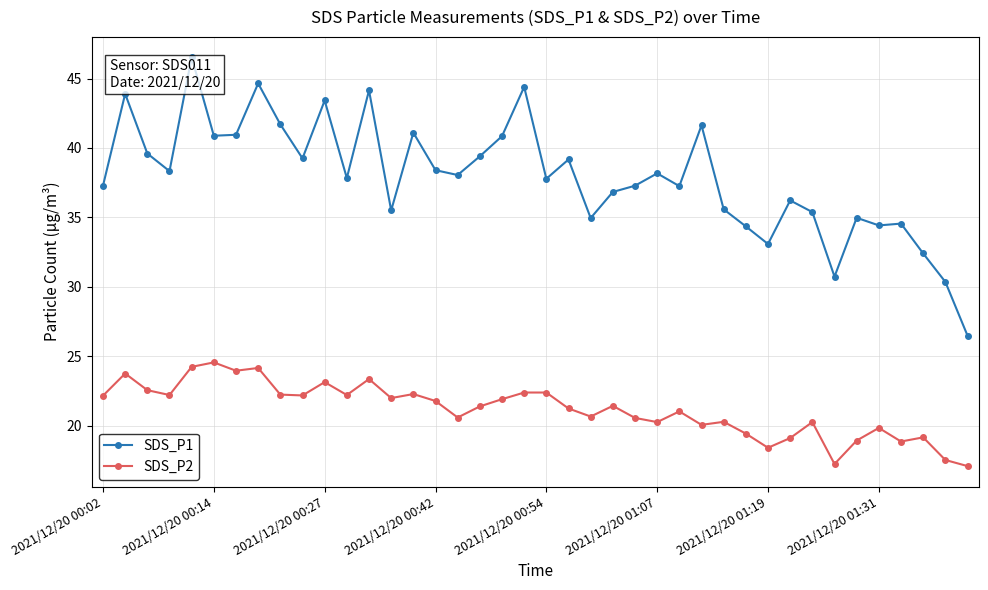

Which series has the largest range (max minus min)?

SDS_P1